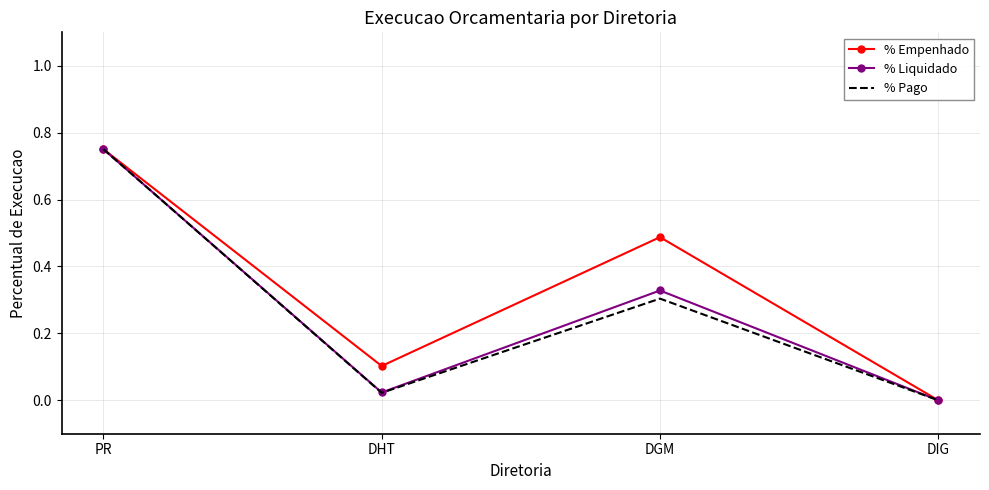

Which category has the lowest value in the % Empenhado series?

DIG